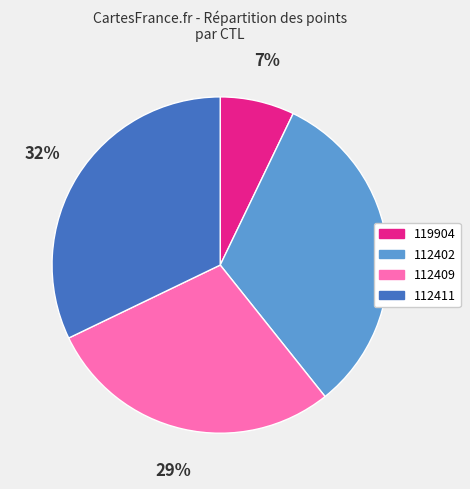

Count the number of slices in the pie.

4